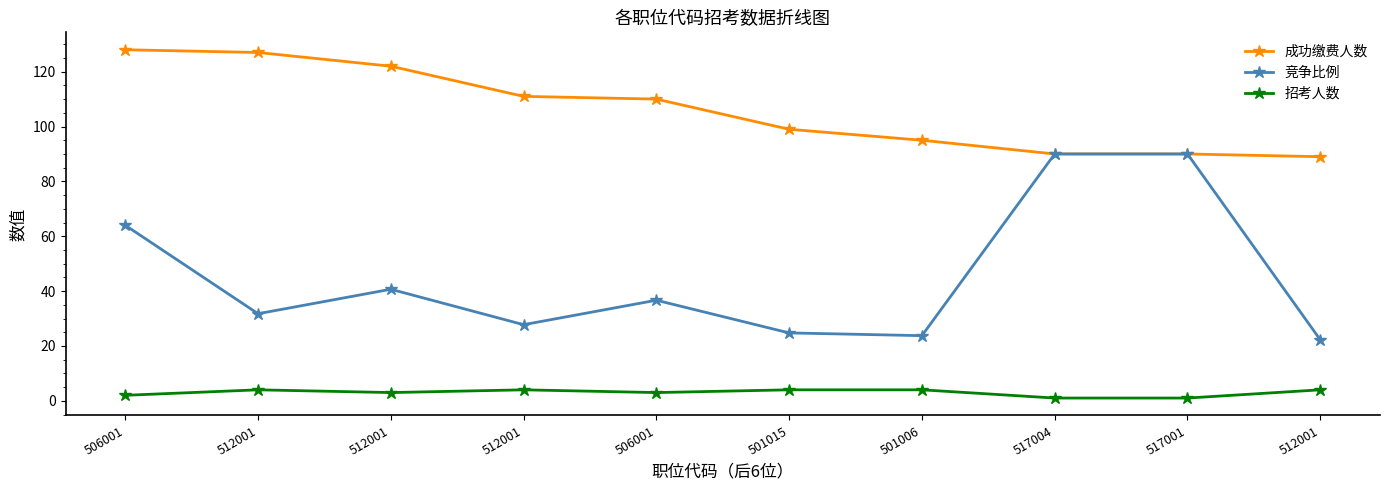

How many lines are shown in the chart?

3